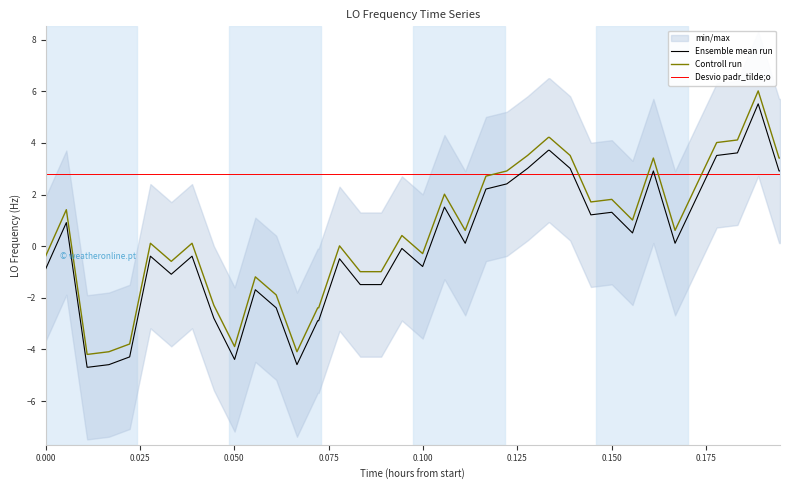

How many data points does each series have?

40